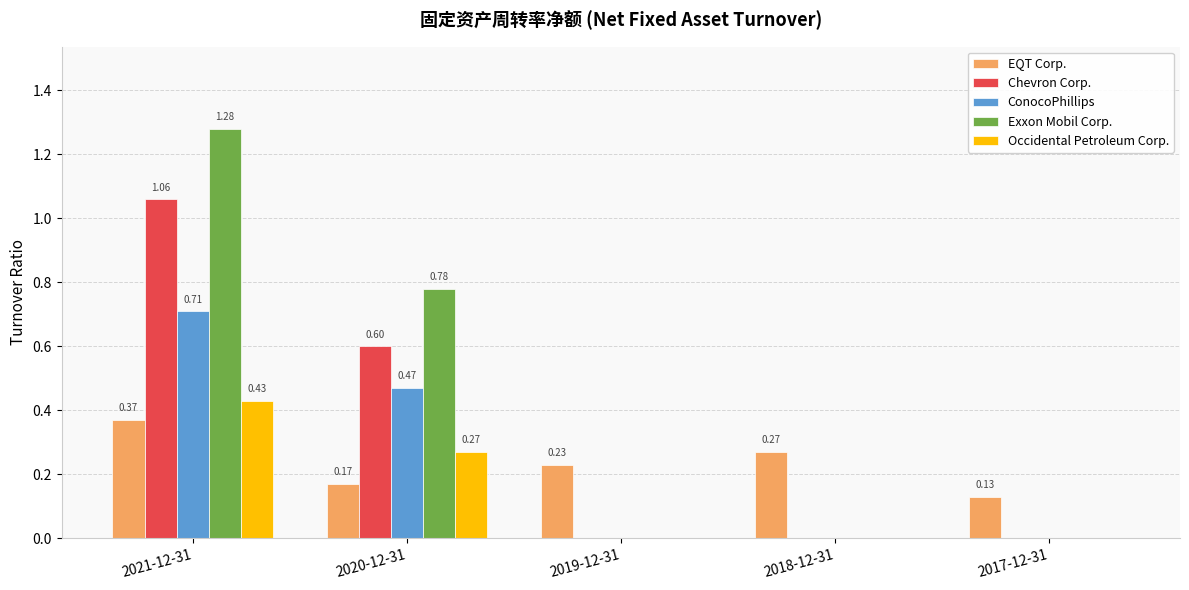

What is the total value across all series at 2020-12-31?

2.3